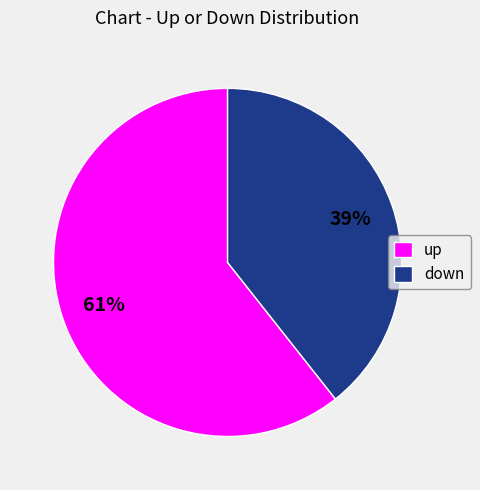

What is the largest slice in the pie chart?

up